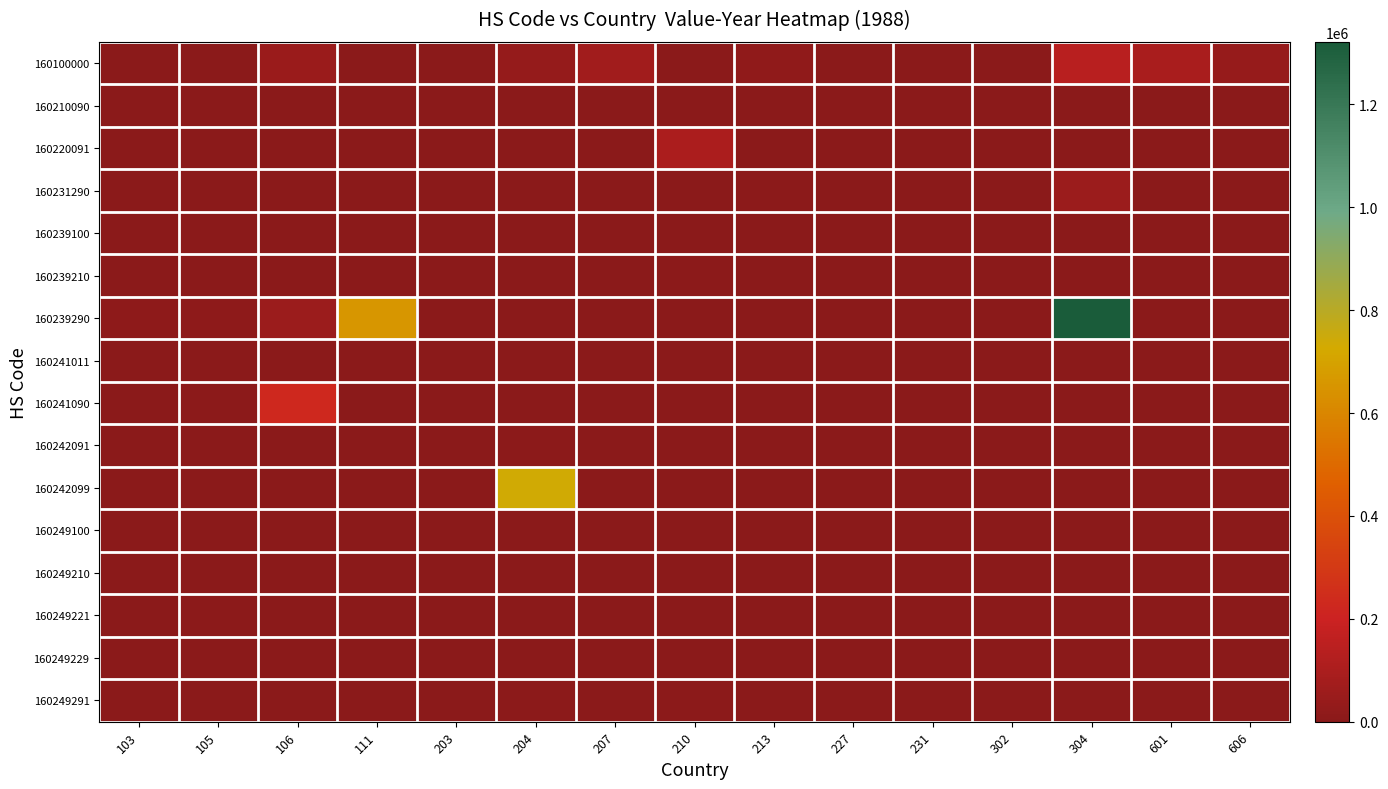

What is the spread (max minus min) of values at 111?

655730